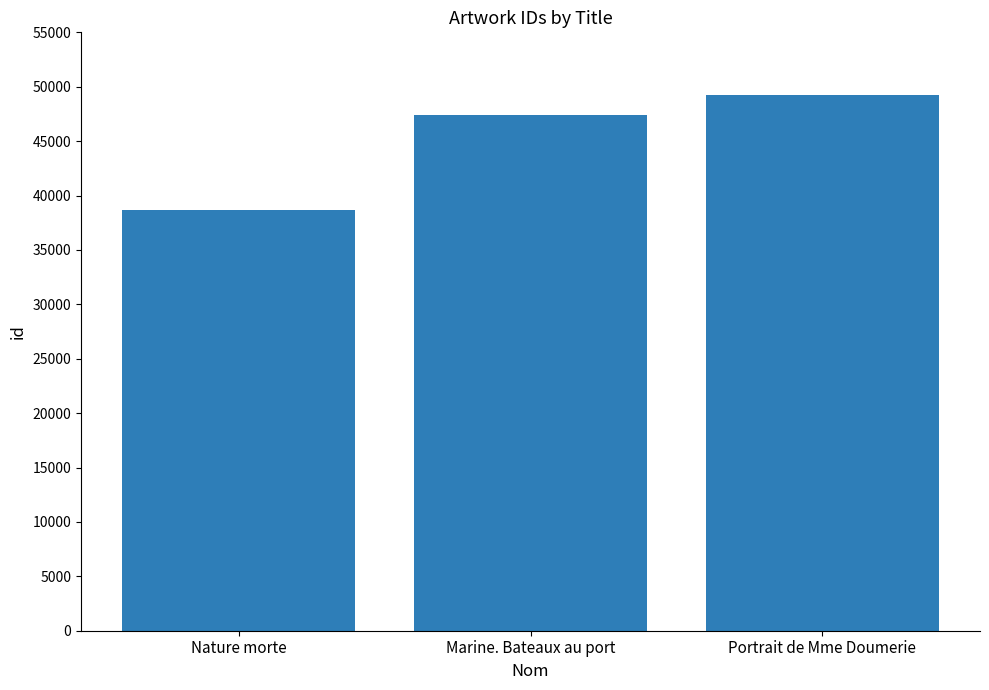

Reading right to left, extract all data points from this chart.

Portrait de Mme Doumerie=49205	Marine. Bateaux au port=47365	Nature morte=38707